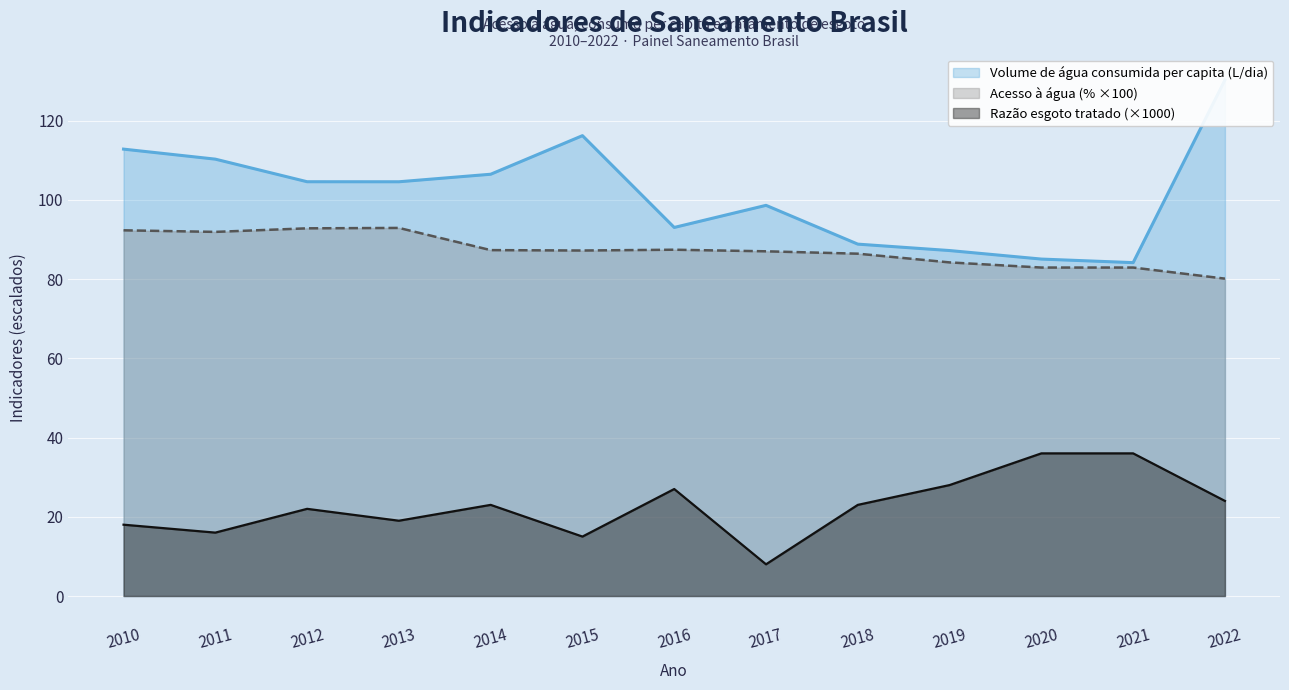

True or false: Parcela da população com abastecimento de água has a value of 28.0 at 2010.

False